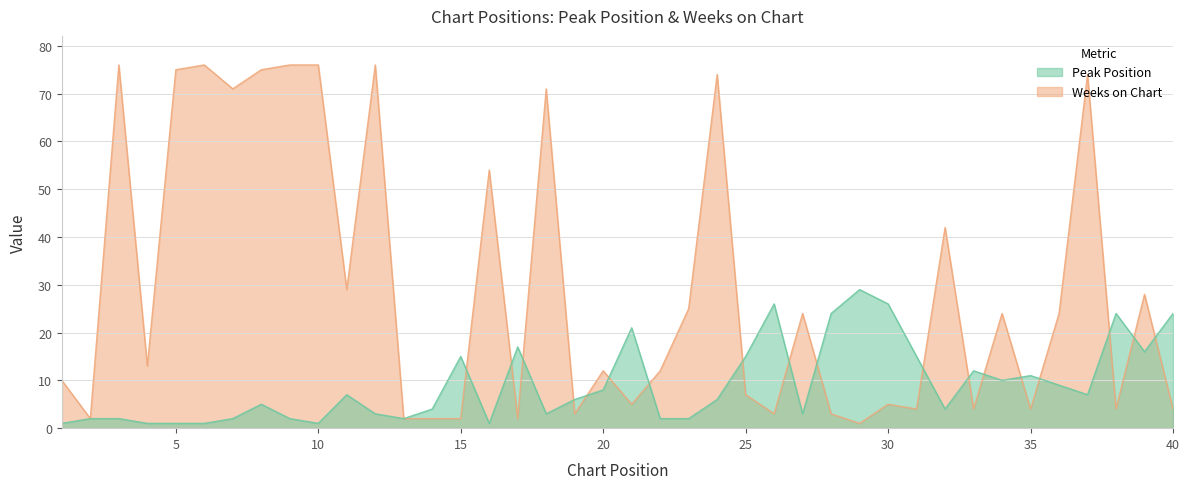

How many interior local valleys does the Peak Position series have?

9